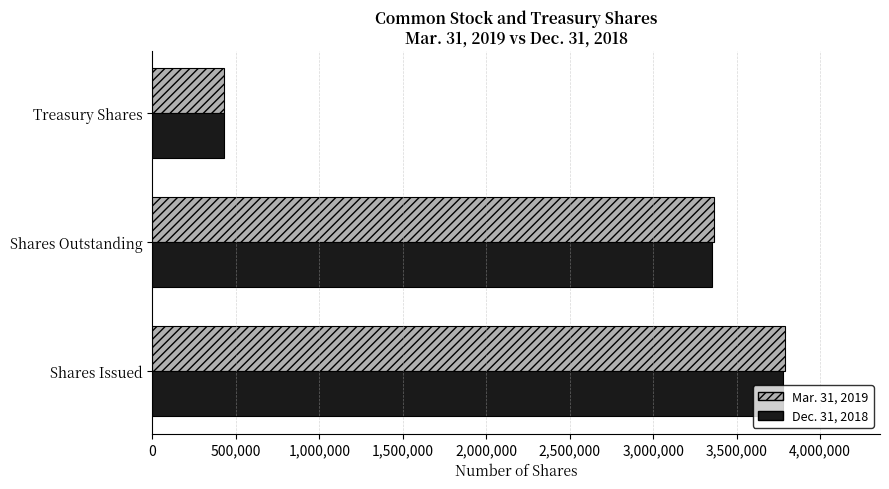

What is the difference between the maximum and minimum values in the Mar. 31, 2019 series?

3364494